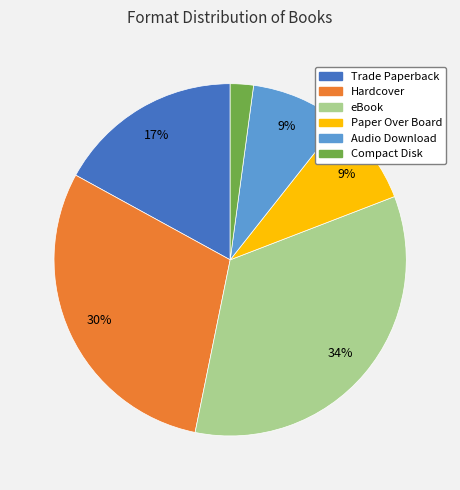

True or false: Paper Over Board accounts for 1% of the total.

False